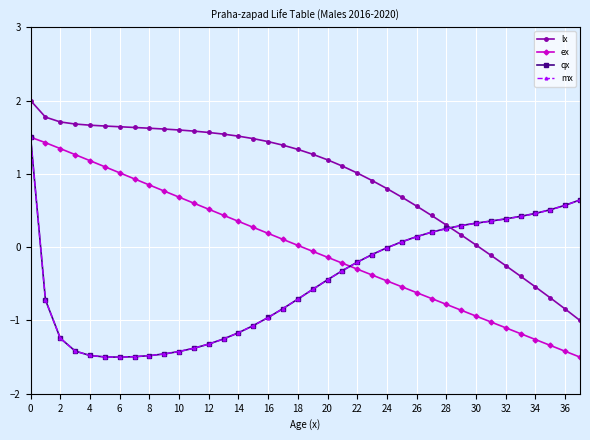

How many data points does each series have?

38